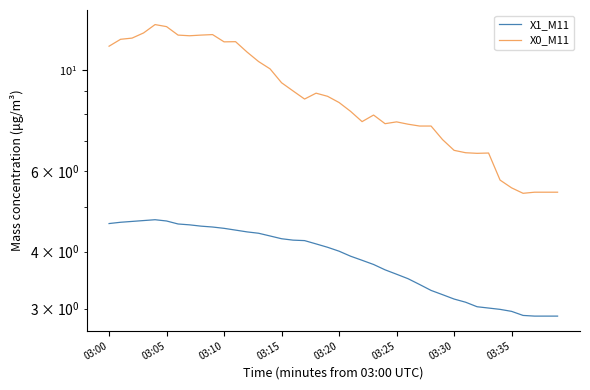

What is the label of the 4th point from the left?

03:15